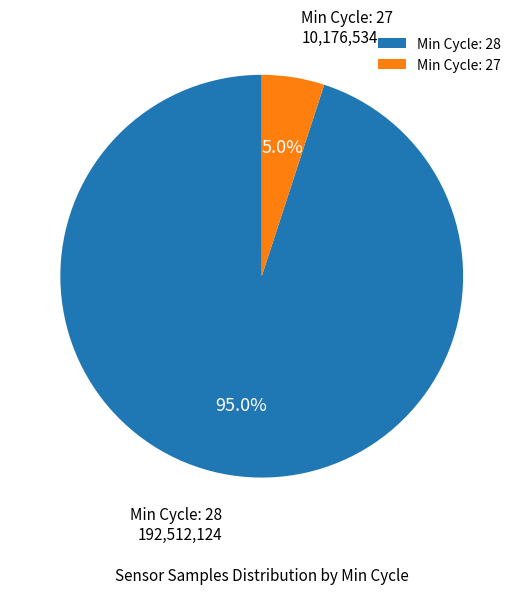

Do Min Cycle: 27 and Min Cycle: 28 together represent more than half of the pie?

Yes